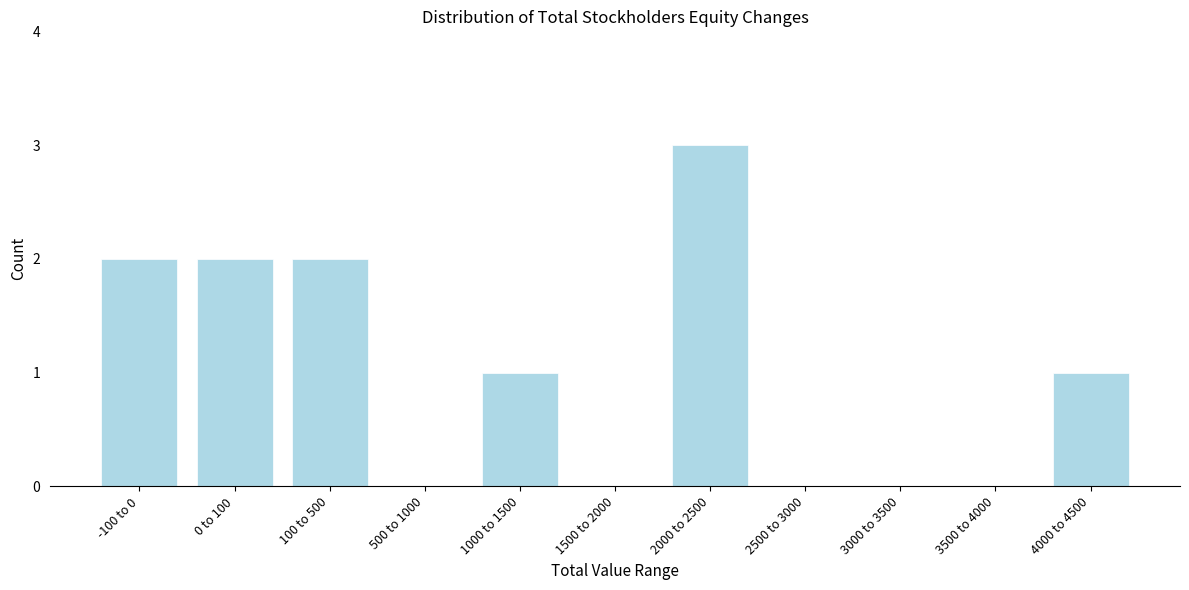

Reading left to right, extract all data points from this chart.

-100 to 0=2	0 to 100=2	100 to 500=2	500 to 1000=0	1000 to 1500=1	1500 to 2000=0	2000 to 2500=3	2500 to 3000=0	3000 to 3500=0	3500 to 4000=0	4000 to 4500=1